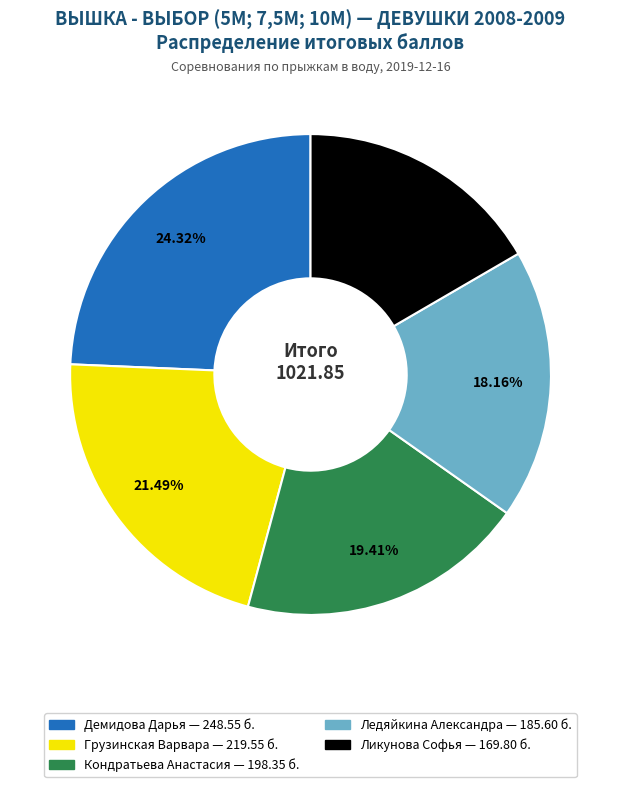

To the nearest percent, what percentage of the pie is Ледяйкина Александра?

18%